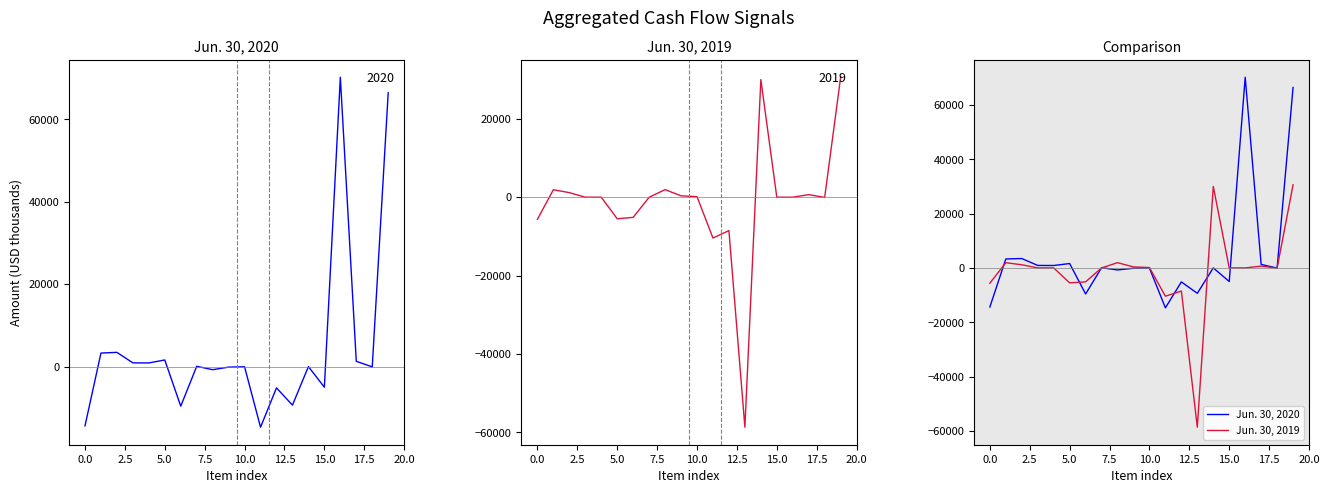

Which label corresponds to the largest value in the chart?

16